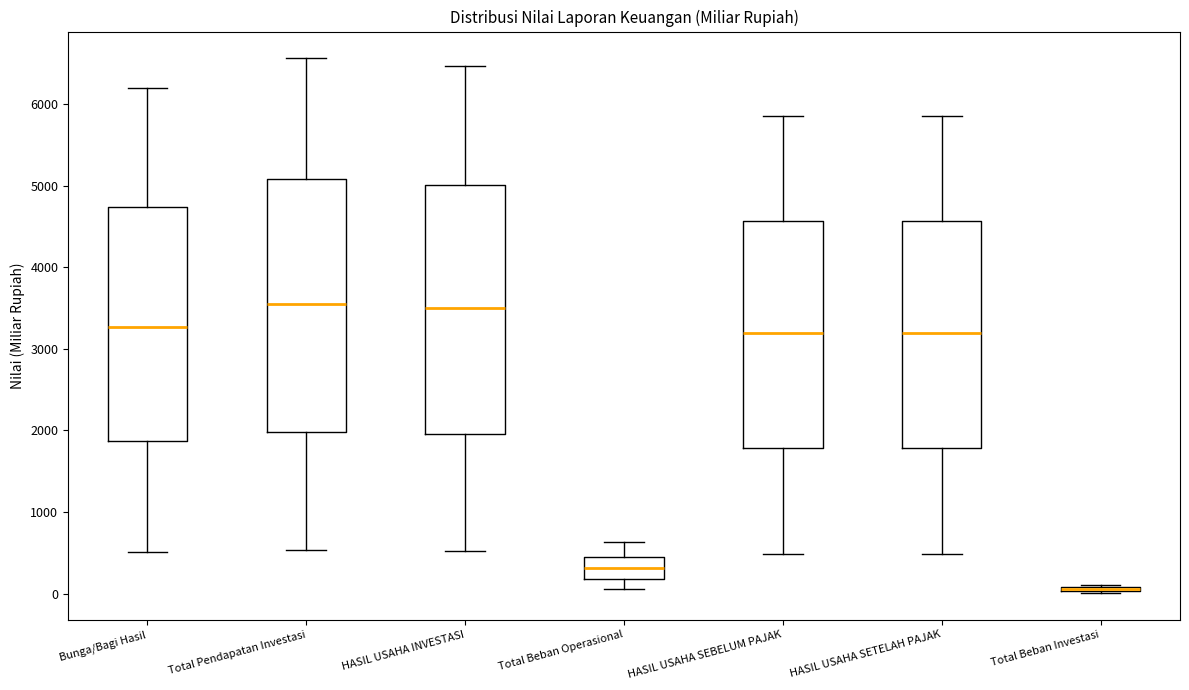

Where does the median line of the box for HASIL USAHA INVESTASI sit on the y-axis? The values are not printed on the chart, so give them approximately, as read against the axis.

3500